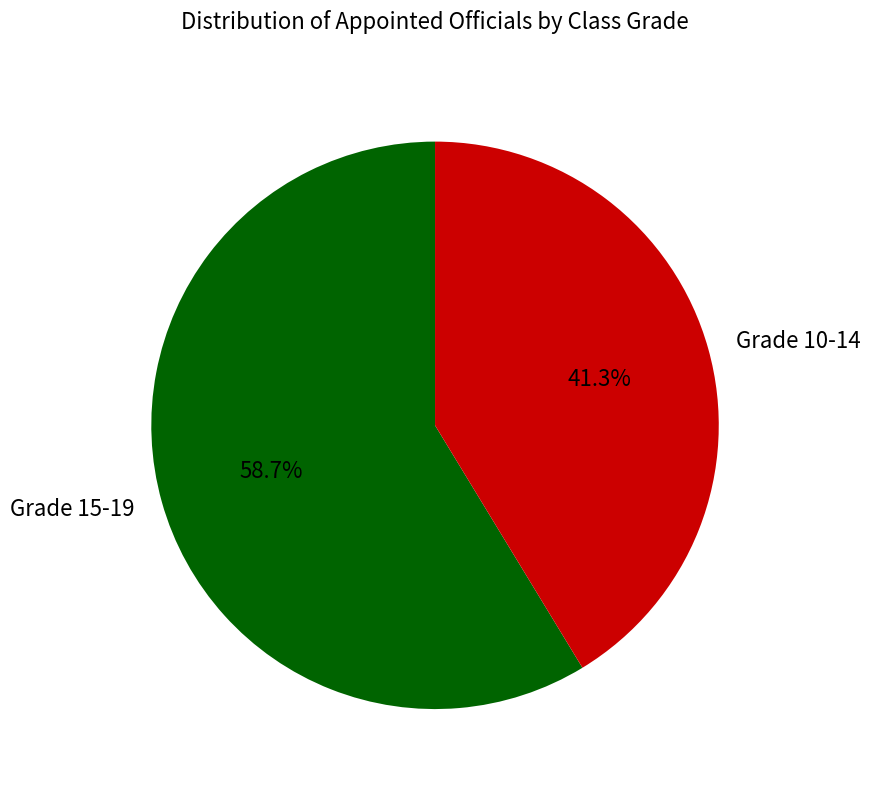

Between Grade 10-14 and Grade 15-19, which is larger?

Grade 15-19